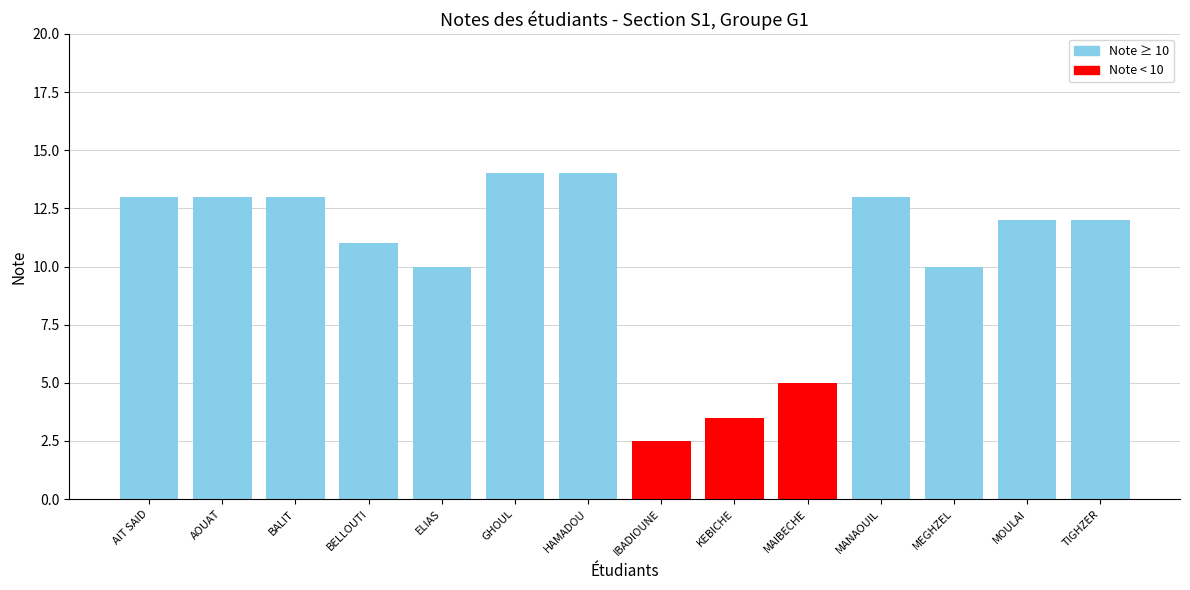

What is the difference between the maximum and minimum values?

11.5